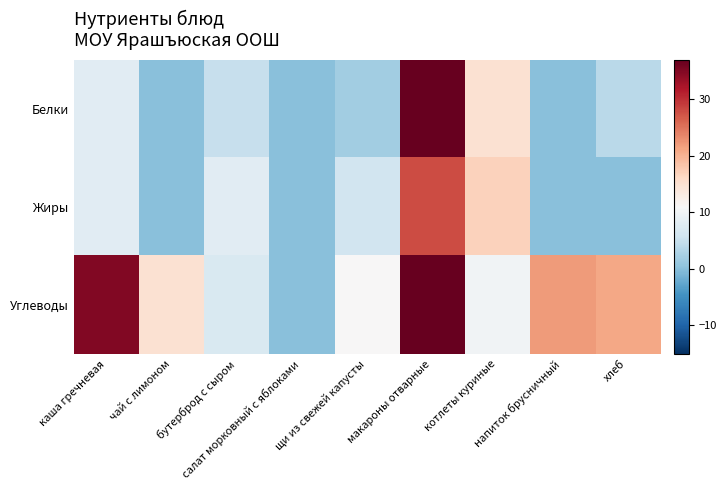

Between салат морковный с яблоками and котлеты куриные, which series saw the biggest shift?

Жиры